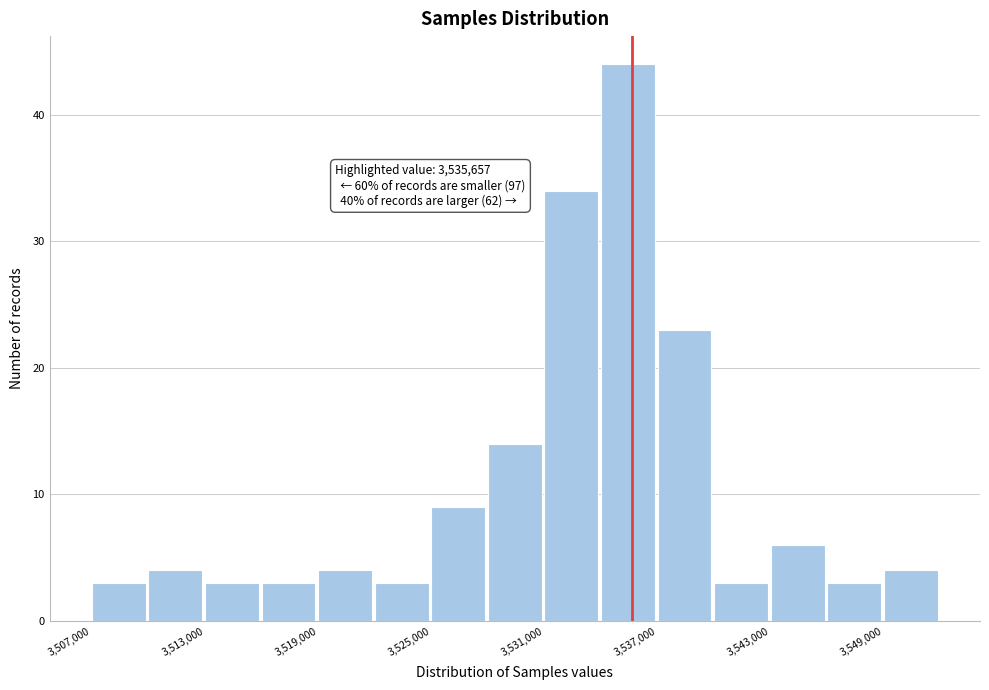

Around what value on the x-axis is the tallest bar? Give the approximate position of its centre, as read against the axis.

3535000